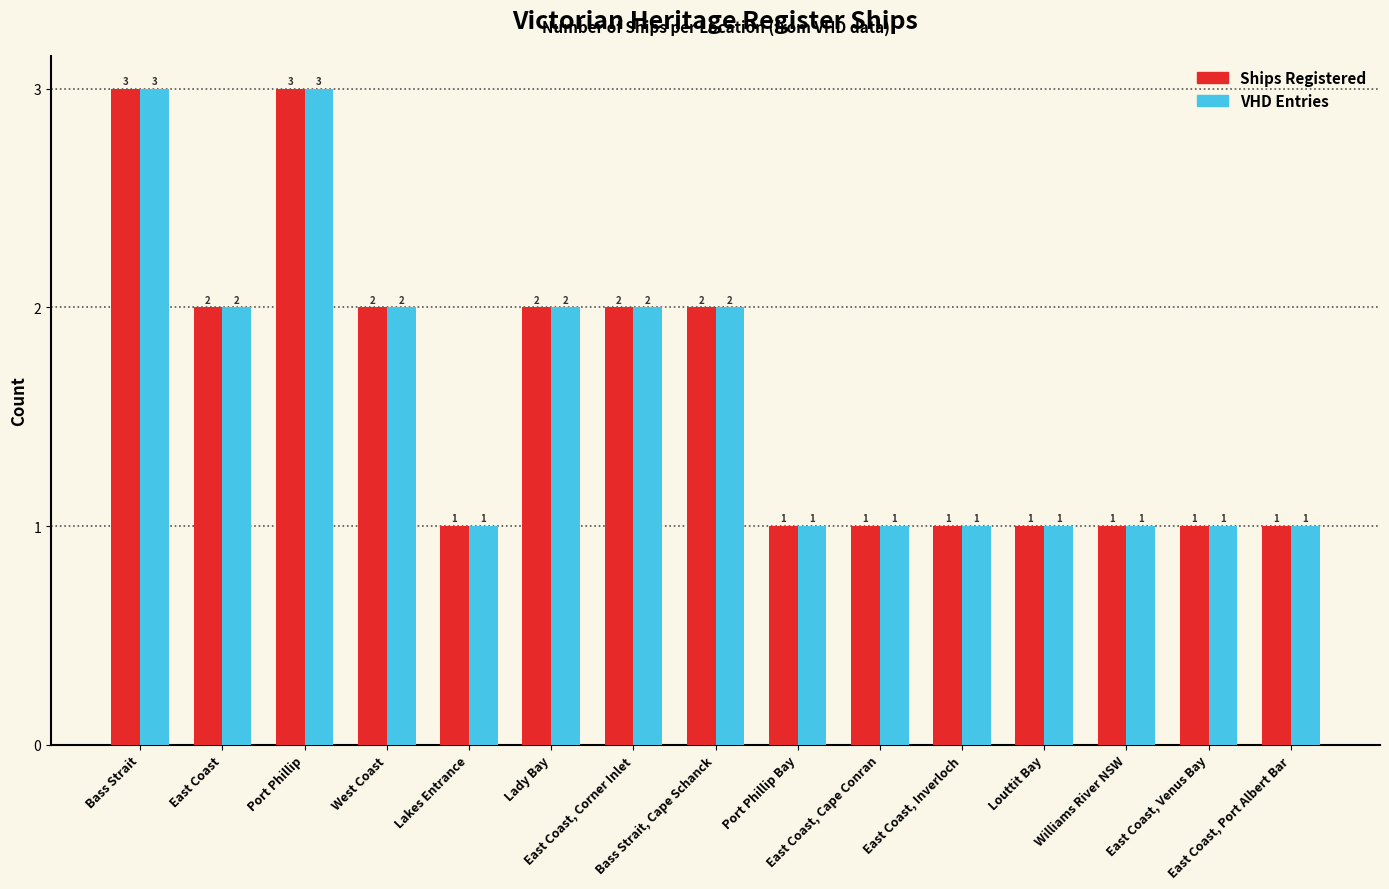

What is the difference between the maximum and minimum values in the VHD Entries series?

2